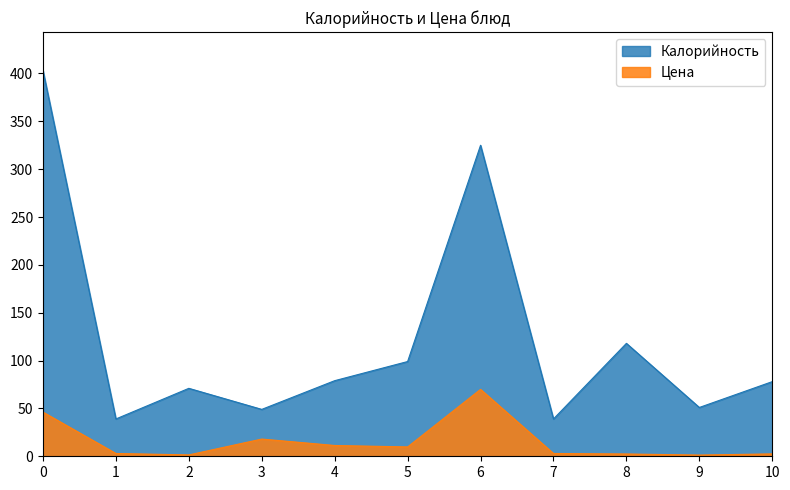

Which series changed the most between 6 and 8?

Калорийность